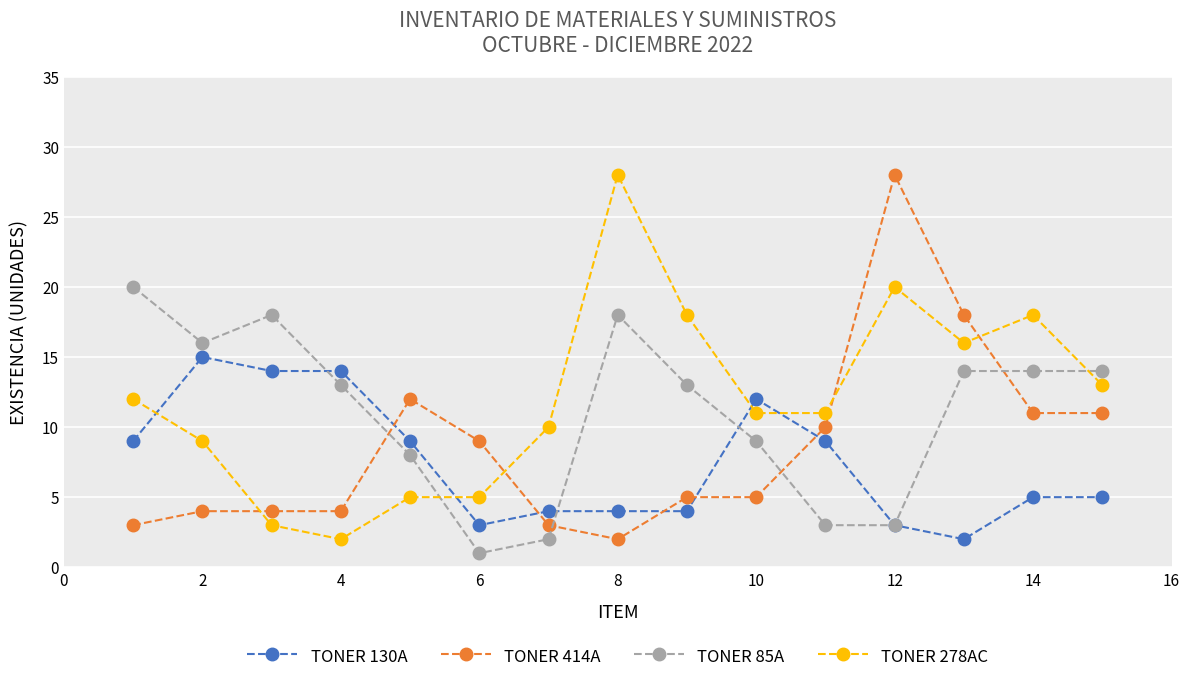

Rank the series by their average value, from lowest to highest.

TONER 130A, TONER 414A, TONER 85A, TONER 278AC